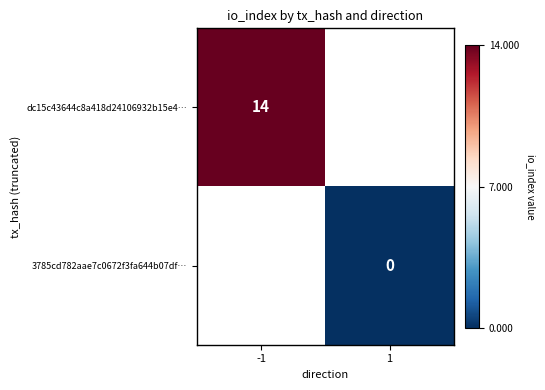

The dc15c43644c8a418d24106932b15e4… series shows 14 at -1. True or false?

True